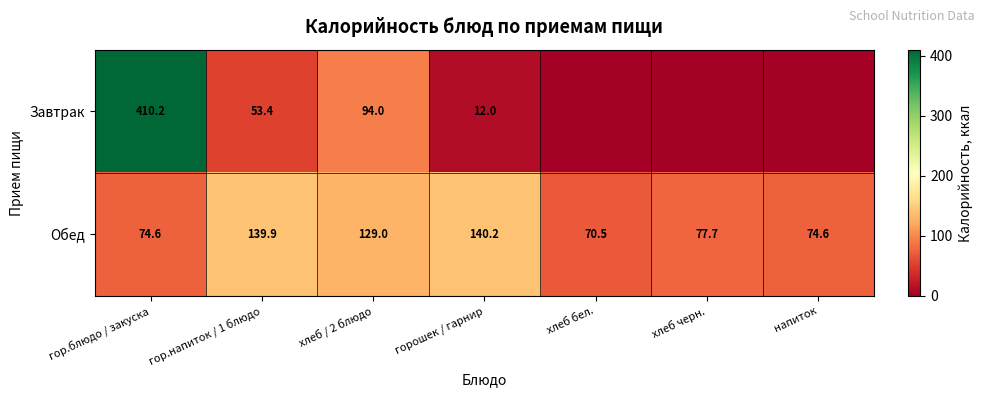

Between хлеб / 2 блюдо and хлеб бел., which is larger?

хлеб / 2 блюдо